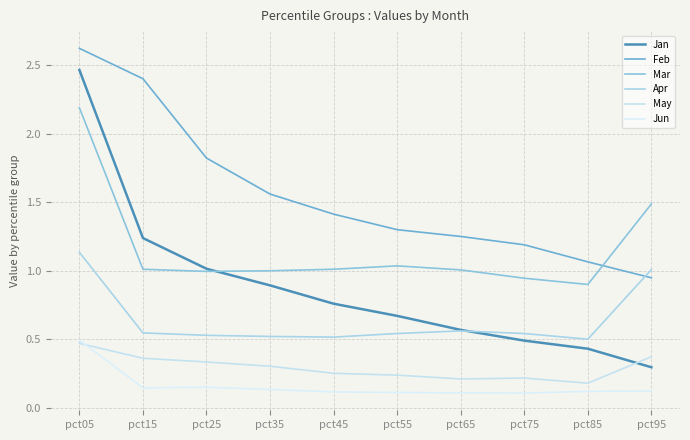

Where does the Feb series first go above 1?

pct05